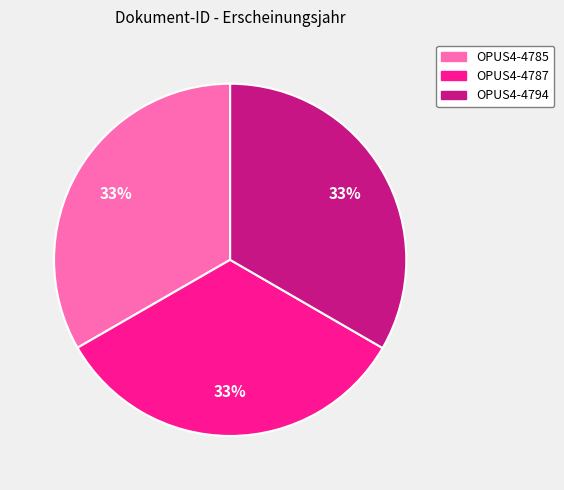

The OPUS4-4794 slice represents 33% of the pie. True or false?

True